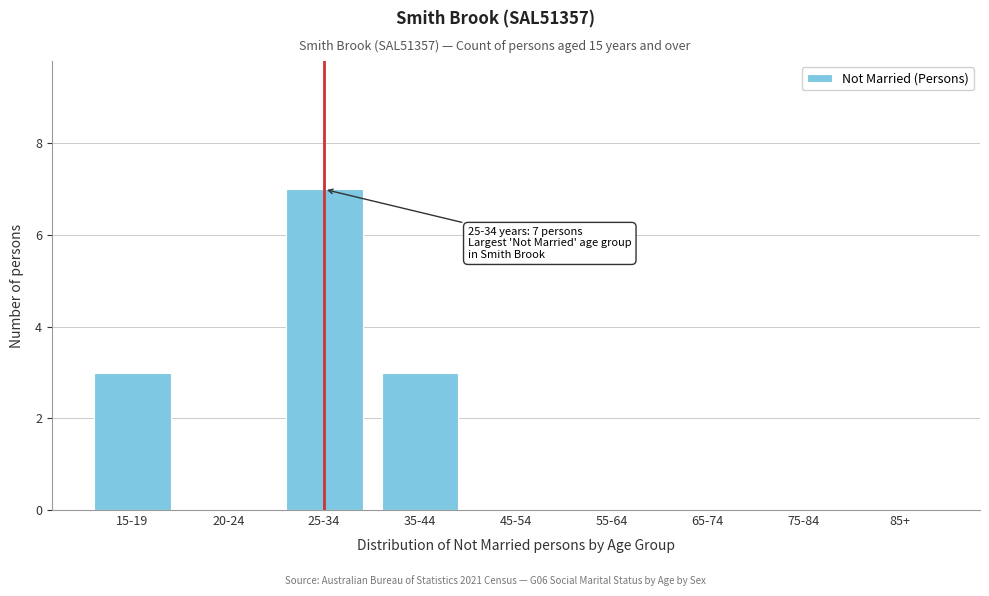

Reading left to right, transcribe all the data shown in this chart.

15-19=3	20-24=0	25-34=7	35-44=3	45-54=0	55-64=0	65-74=0	75-84=0	85+=0